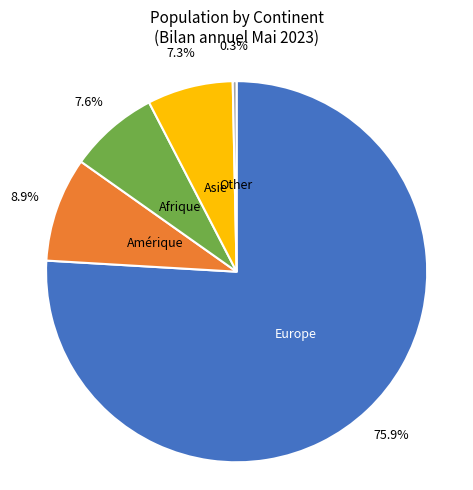

Approximately how many times larger is the value at Asie compared to Afrique?

1.0